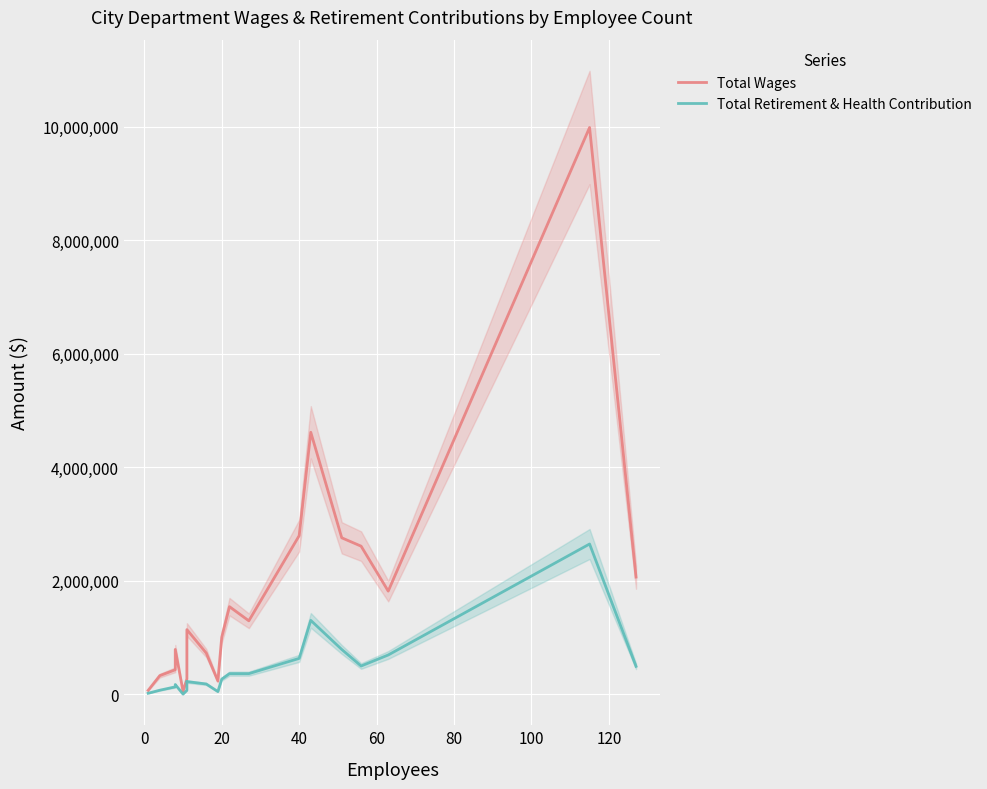

What is the average value of the Total Retirement & Health Contribution series?

456390